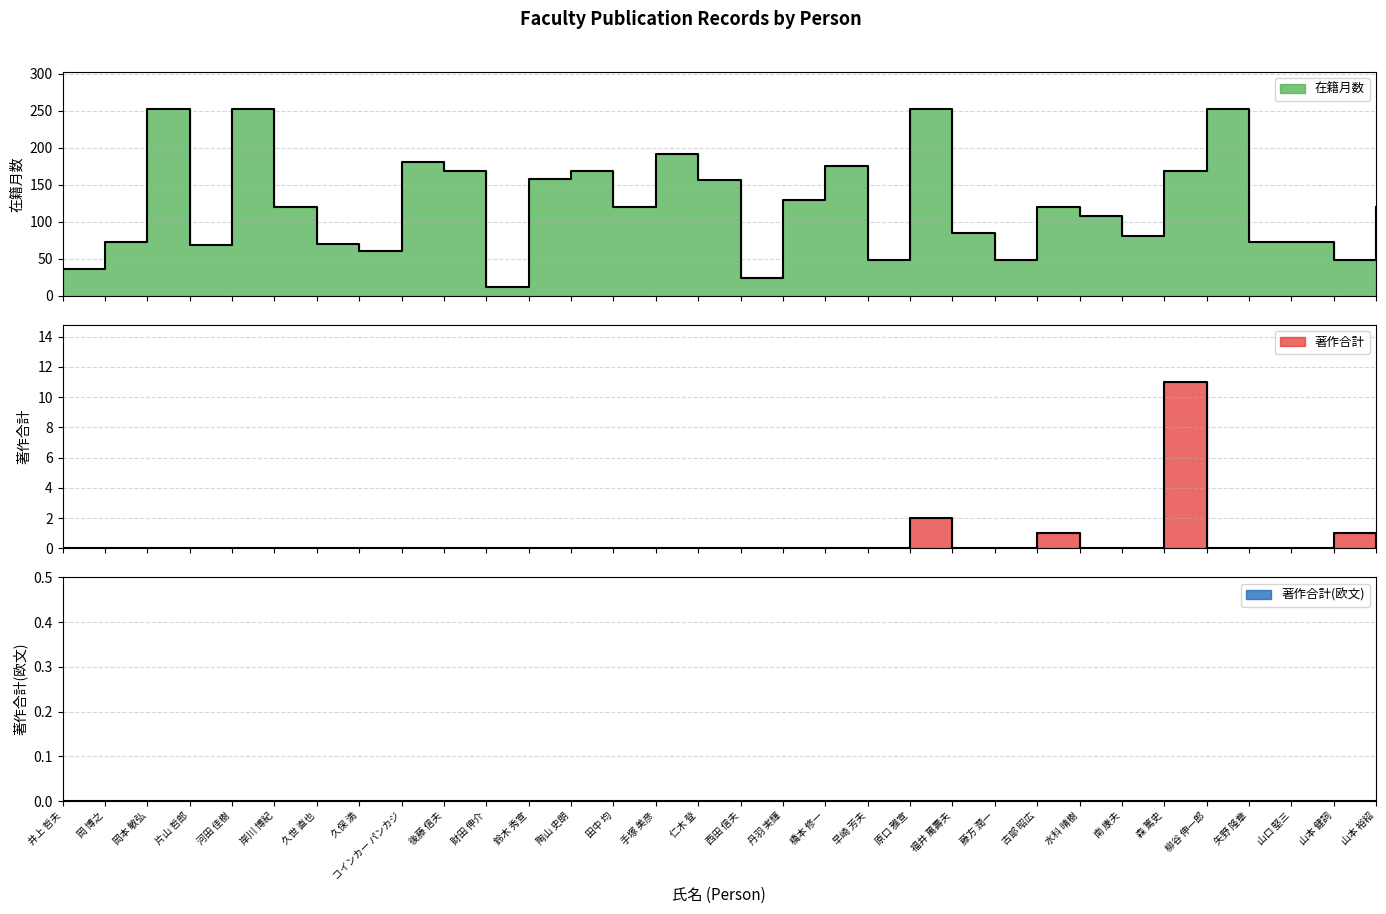

Which series has the widest spread of values?

在籍月数